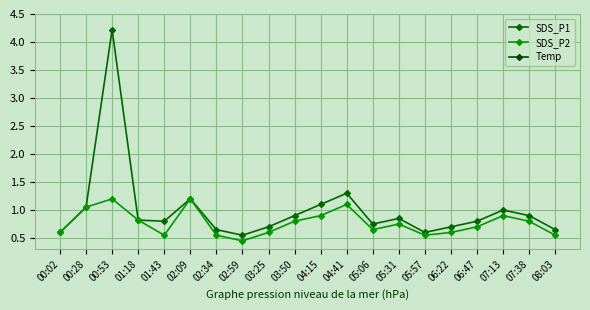

True or false: SDS_P1 and SDS_P2 cross at least once.

False